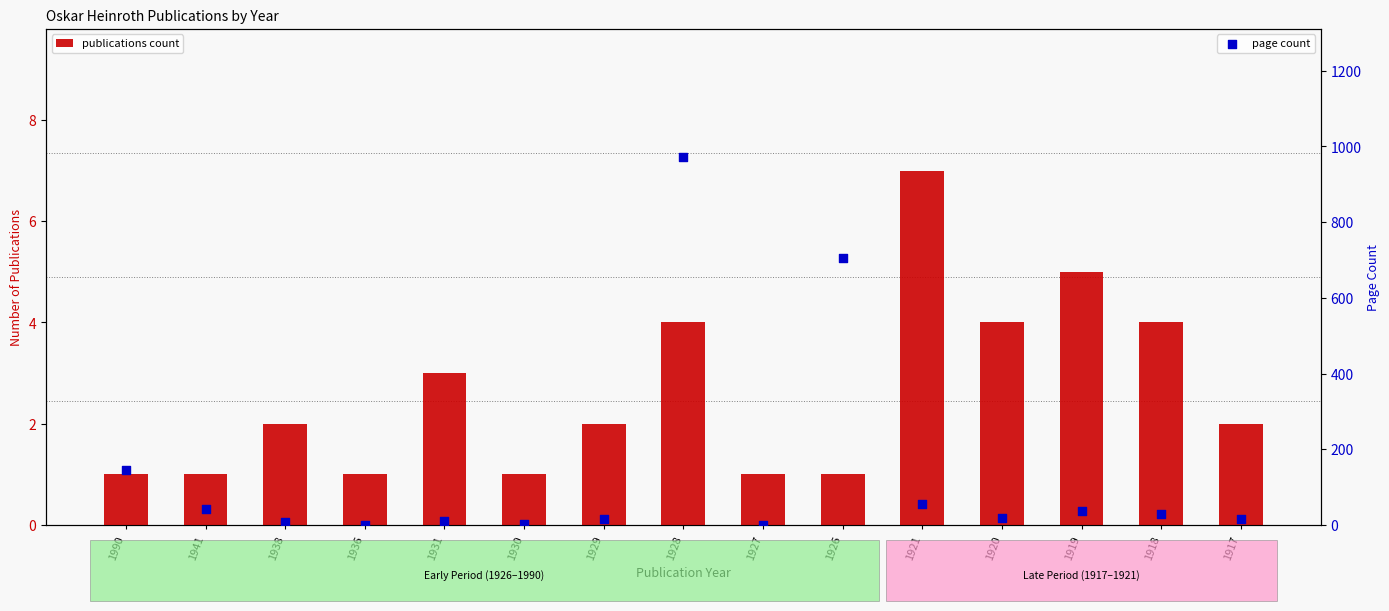

Which series has the largest Y range (max minus min)?

page count